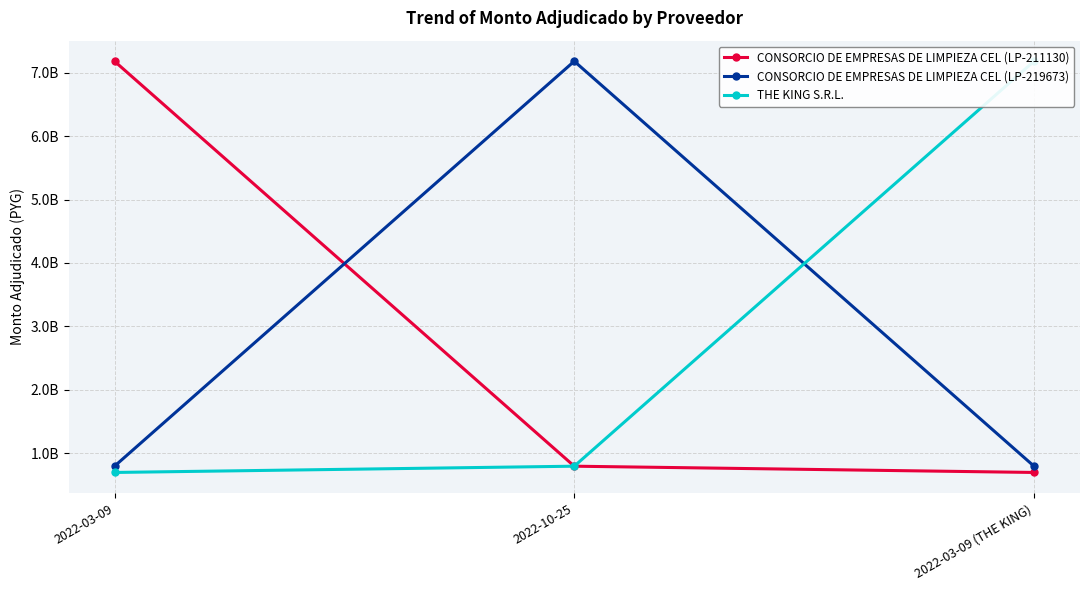

Reading left to right, list all the values displayed in this chart.

CONSORCIO DE EMPRESAS DE LIMPIEZA CEL (LP-211130): 7182000000	793236924	694416164
CONSORCIO DE EMPRESAS DE LIMPIEZA CEL (LP-219673): 793236924	7182000000	793236924
THE KING S.R.L.: 694416164	793236924	7182000000